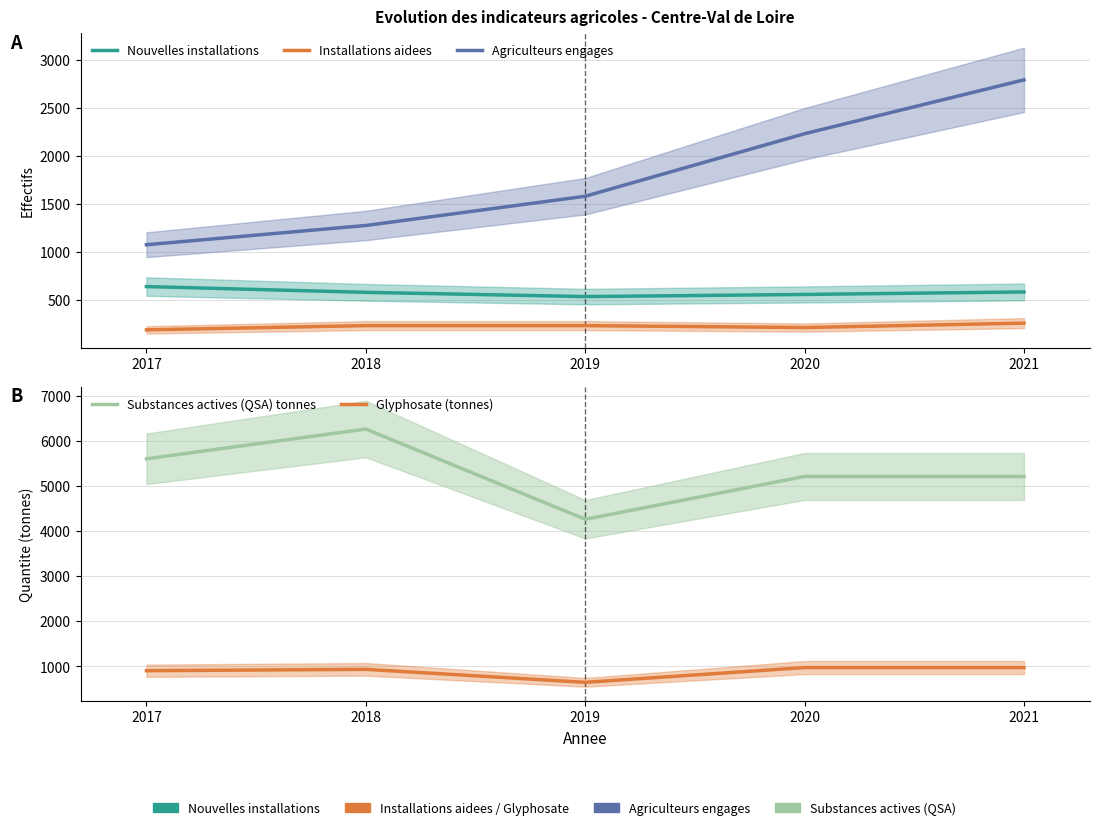

At which category does Glyphosate (tonnes) reach its first local peak?

2018